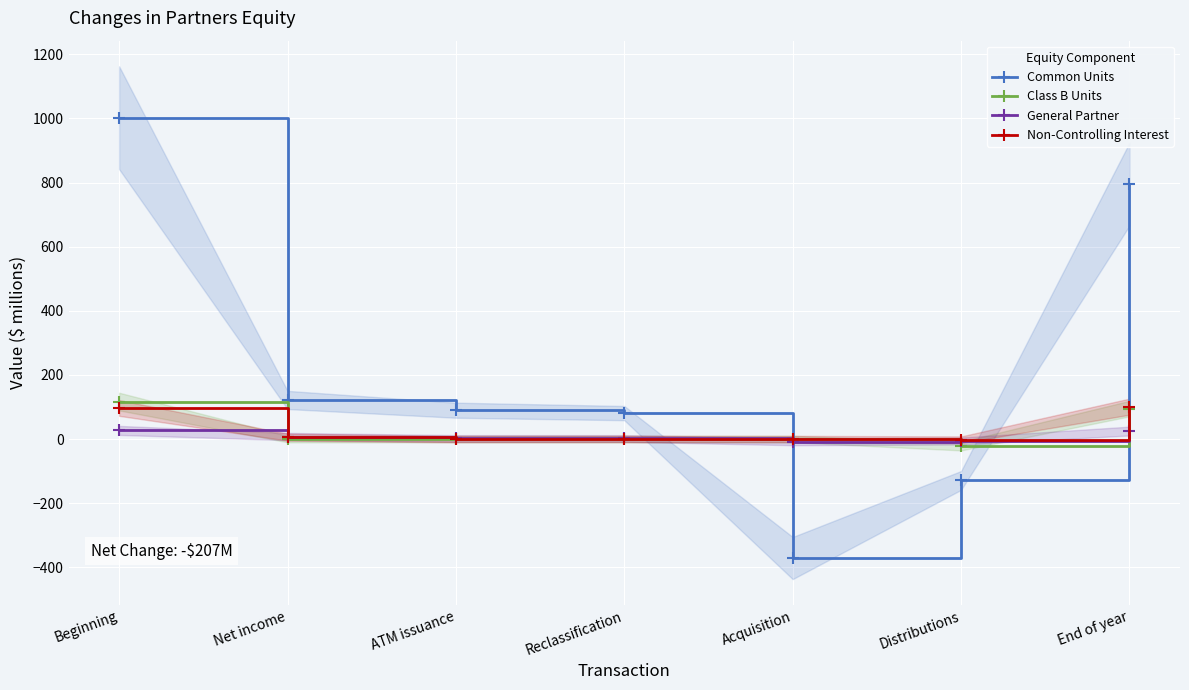

At which category does the chart reach its minimum across all series?

Acquisition